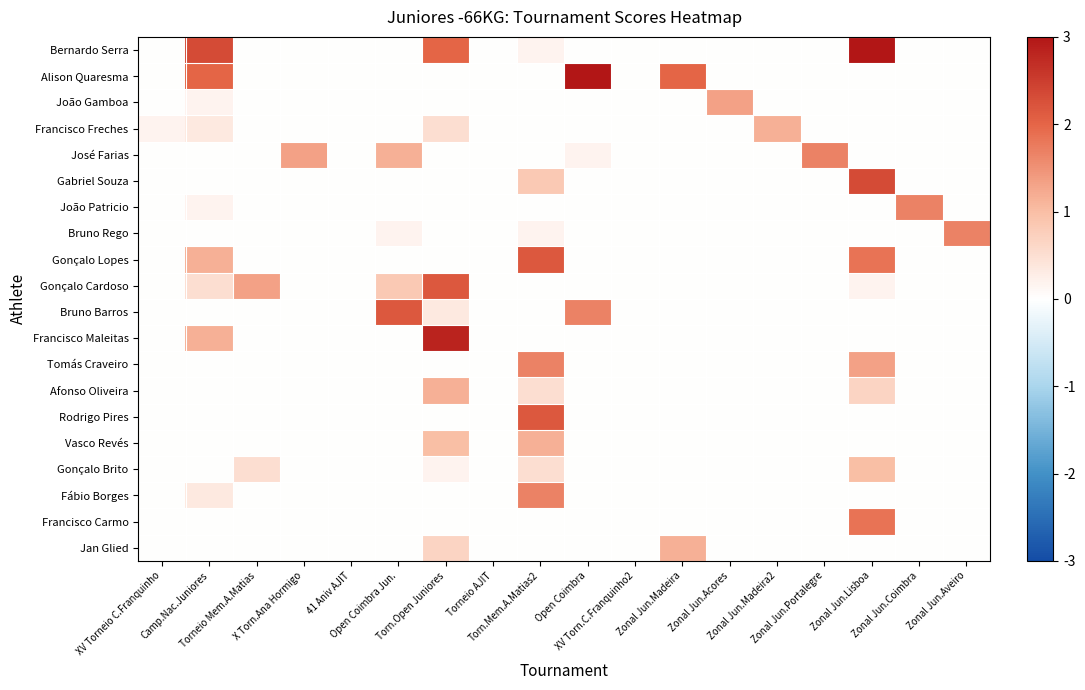

Rank the series at Zonal Jun.Acores from highest to lowest value.

João Gamboa, Bernardo Serra, Alison Quaresma, Francisco Freches, José Farias, Gabriel Souza, João Patricio, Bruno Rego, Gonçalo Lopes, Gonçalo Cardoso, Bruno Barros, Francisco Maleitas, Tomás Craveiro, Afonso Oliveira, Rodrigo Pires, Vasco Revés, Gonçalo Brito, Fábio Borges, Francisco Carmo, Jan Glied